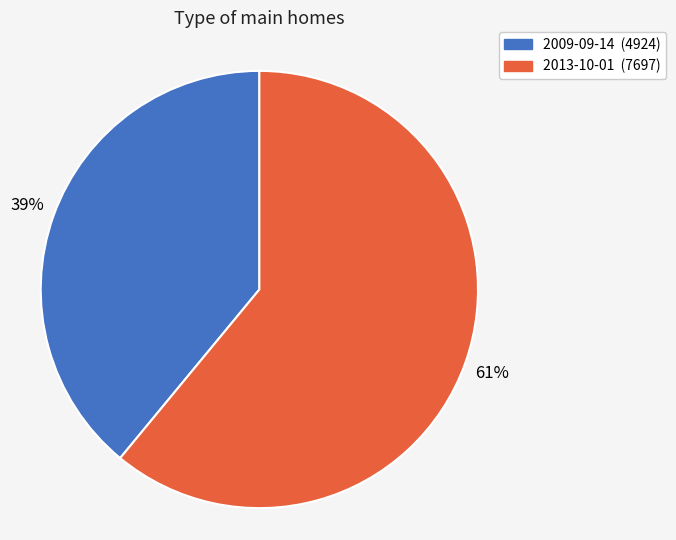

What is the ratio of the value at 2013-10-01 to the value at 2009-09-14?

1.6